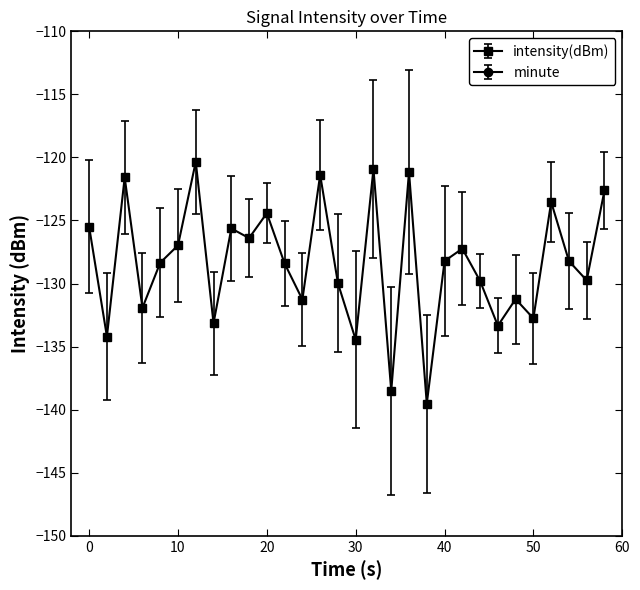

Reading right to left, transcribe all the data shown in this chart.

-122.6	-129.7	-128.2	-123.5	-132.8	-131.2	-133.3	-129.8	-127.2	-128.2	-139.5	-121.1	-138.5	-120.9	-134.5	-130.0	-121.4	-131.3	-128.4	-124.4	-126.4	-125.6	-133.1	-120.3	-127.0	-128.3	-131.9	-121.6	-134.2	-125.5